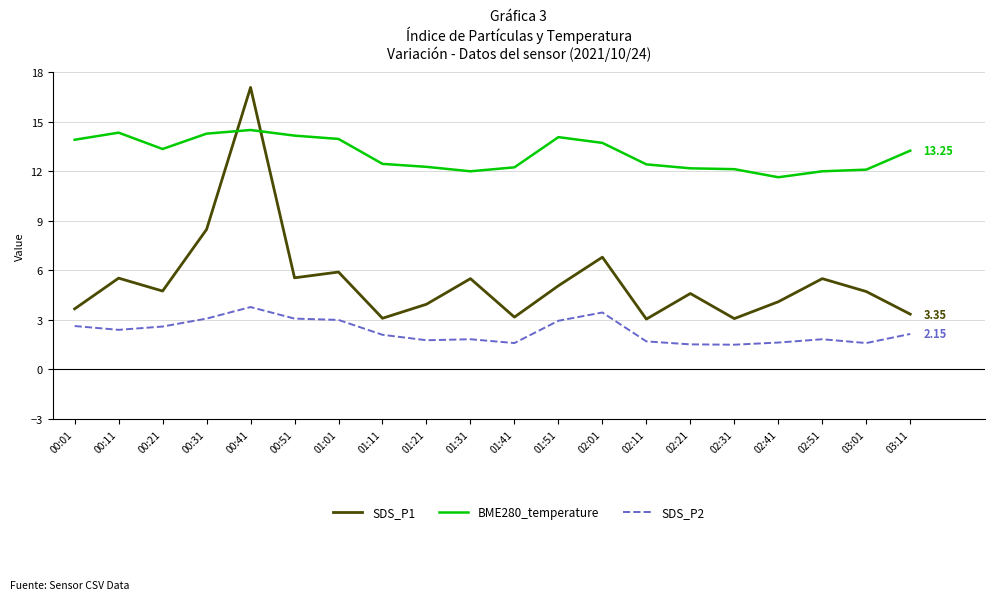

Which series has the largest total across all categories?

BME280_temperature